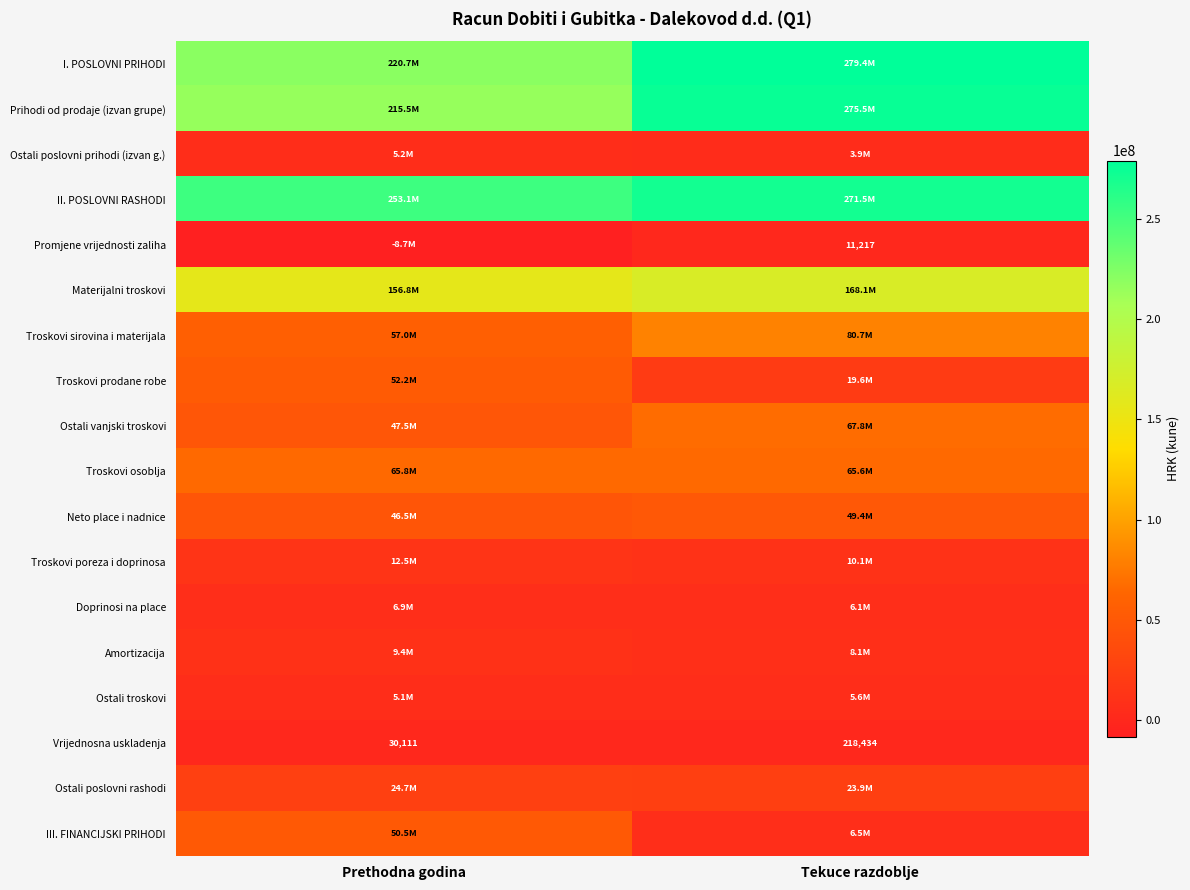

The value of Promjene vrijednosti zaliha at Tekuce razdoblje is 4675. True or false?

False